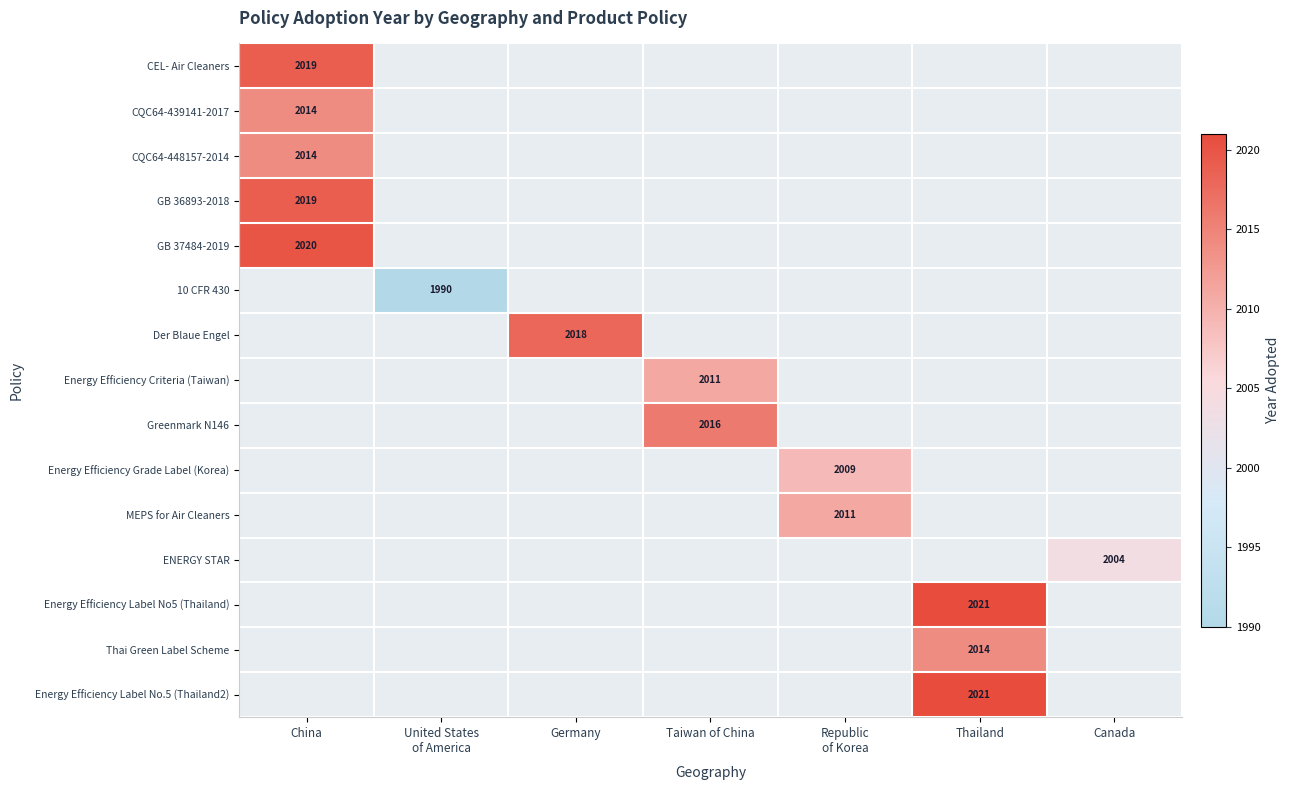

At how many categories does at least one series exceed 1690?

7